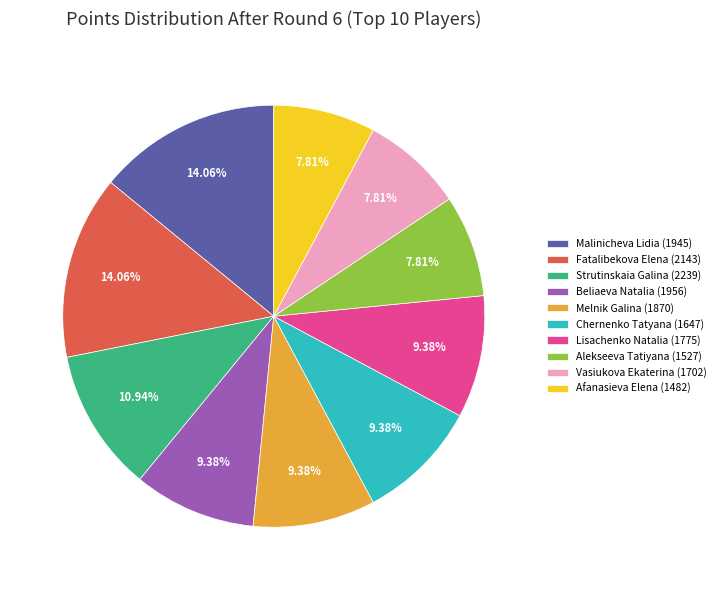

True or false: Malinicheva Lidia (1945) accounts for 28% of the total.

False